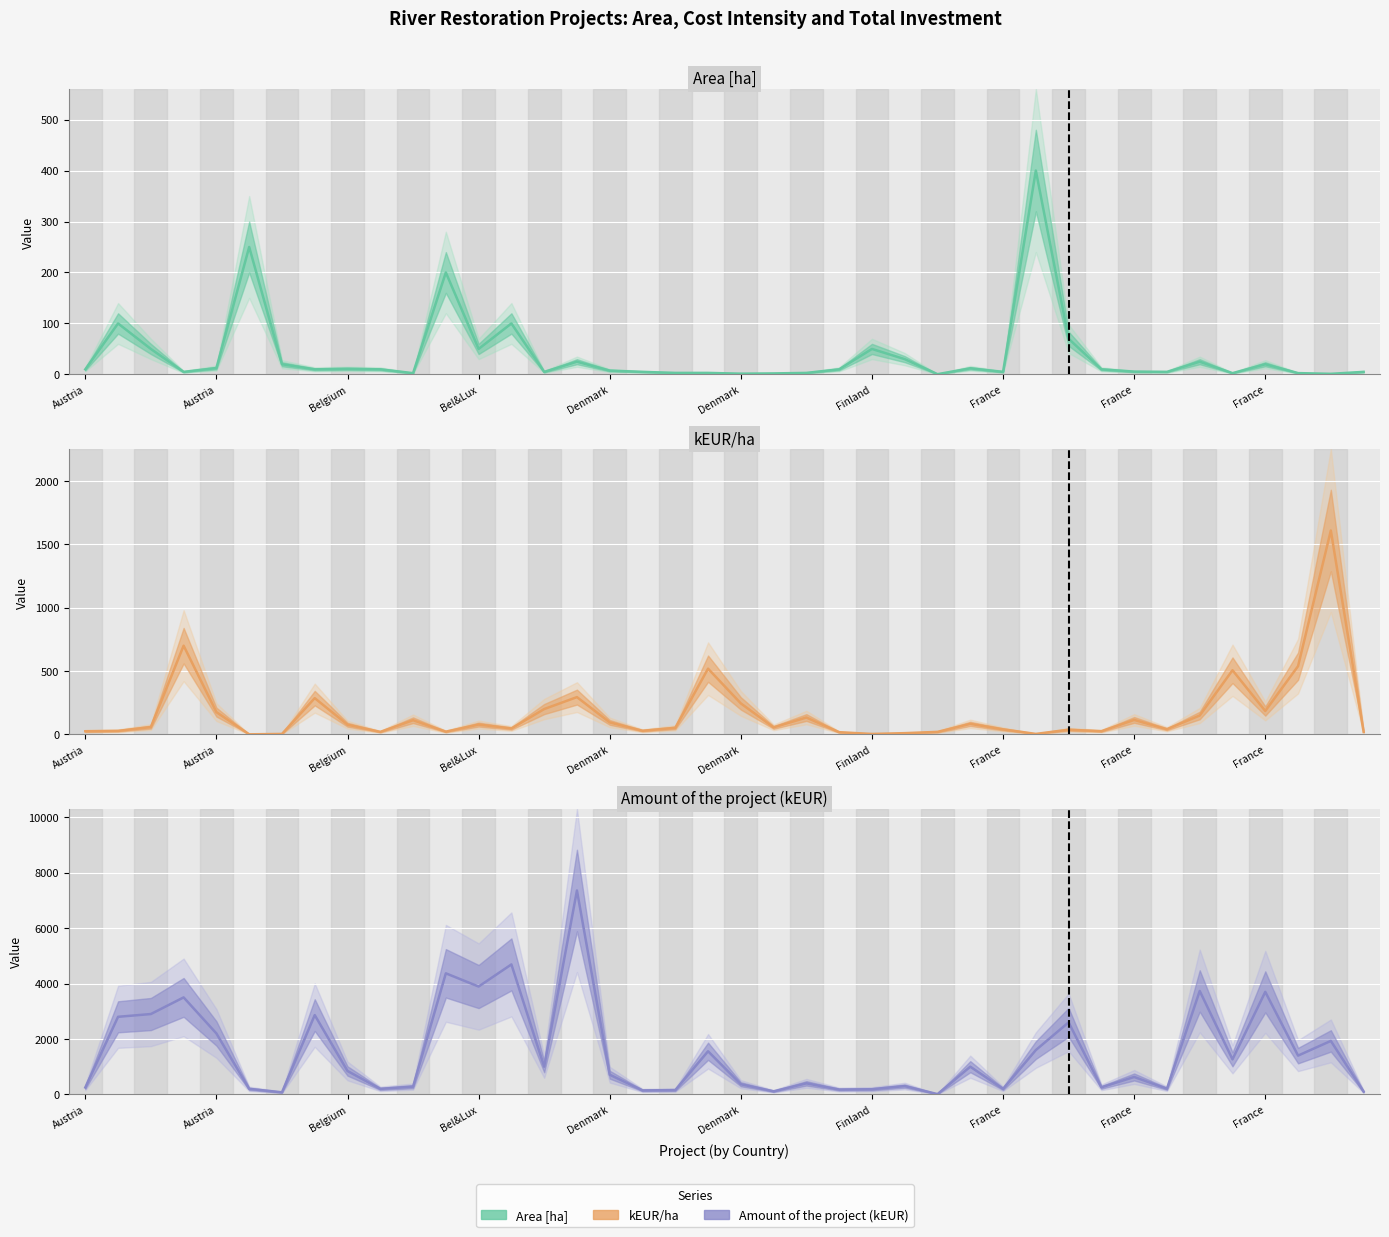

How many times do Amount of the project (kEUR) and Area [ha] cross each other?

2